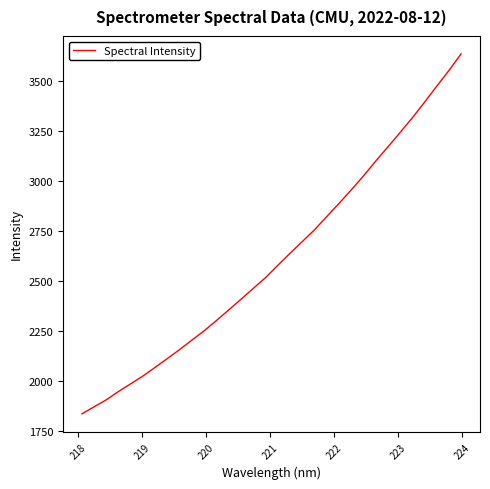

What is the difference between the maximum and minimum values?

1802.5